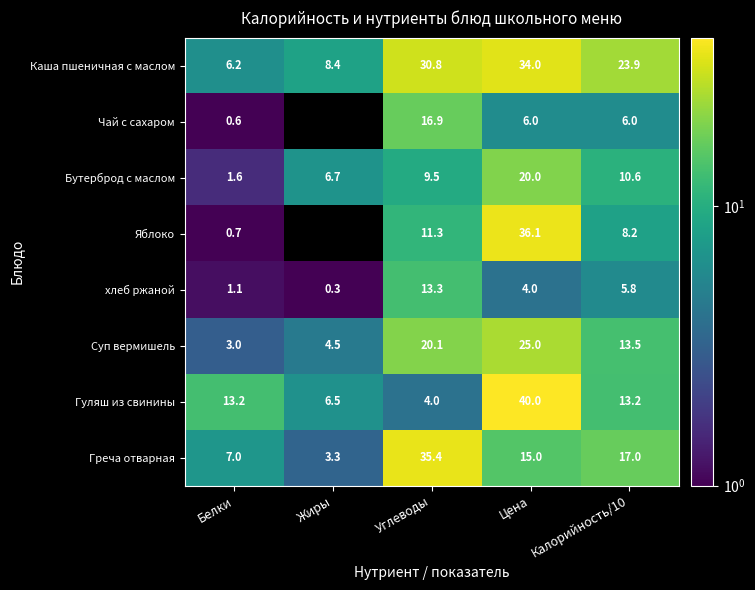

Count the number of categories in the chart.

5